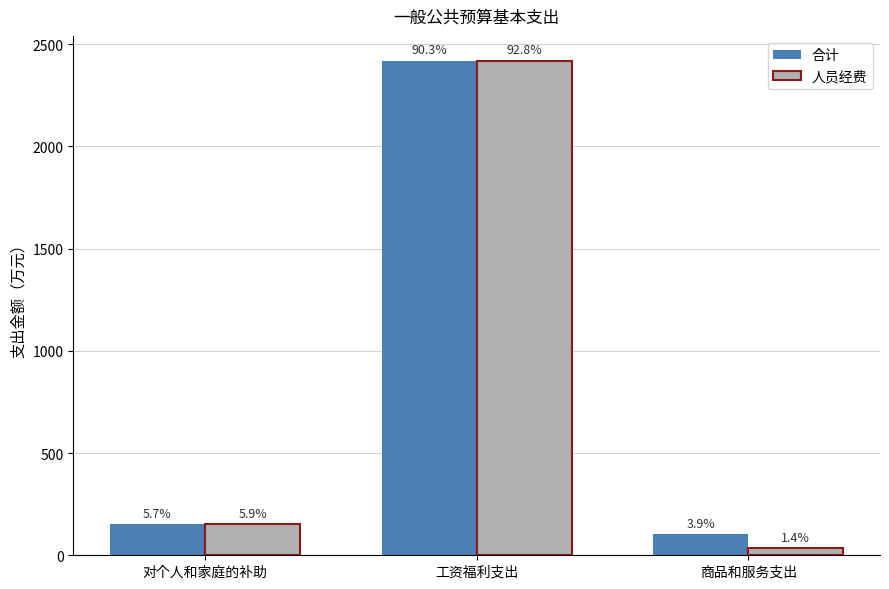

What is the greatest value displayed?

2419.6